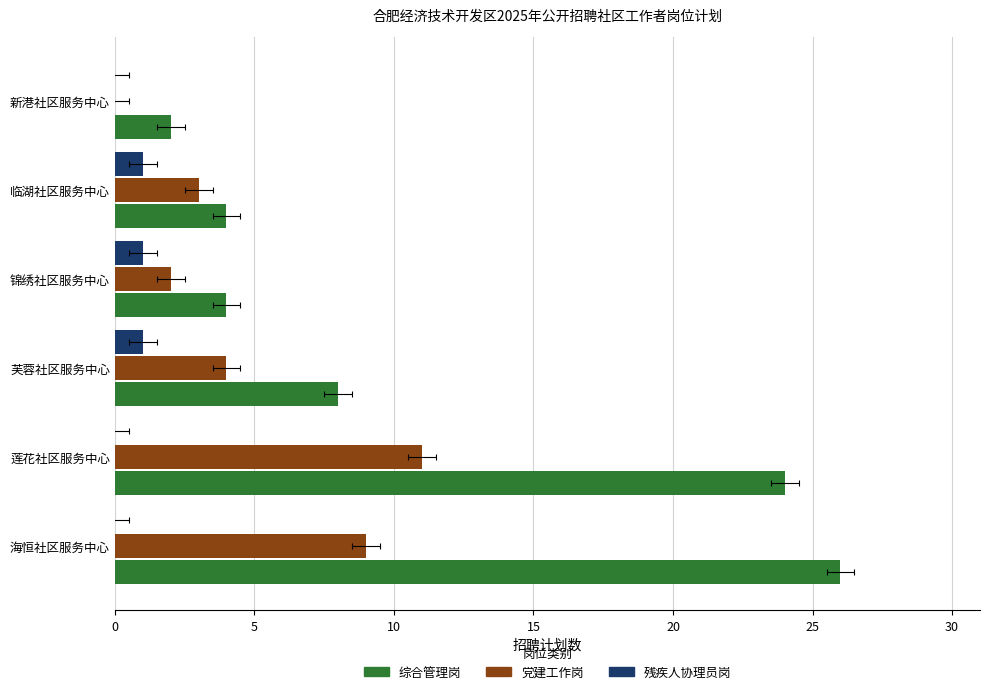

Between 莲花社区服务中心 and 芙蓉社区服务中心, which is larger?

莲花社区服务中心